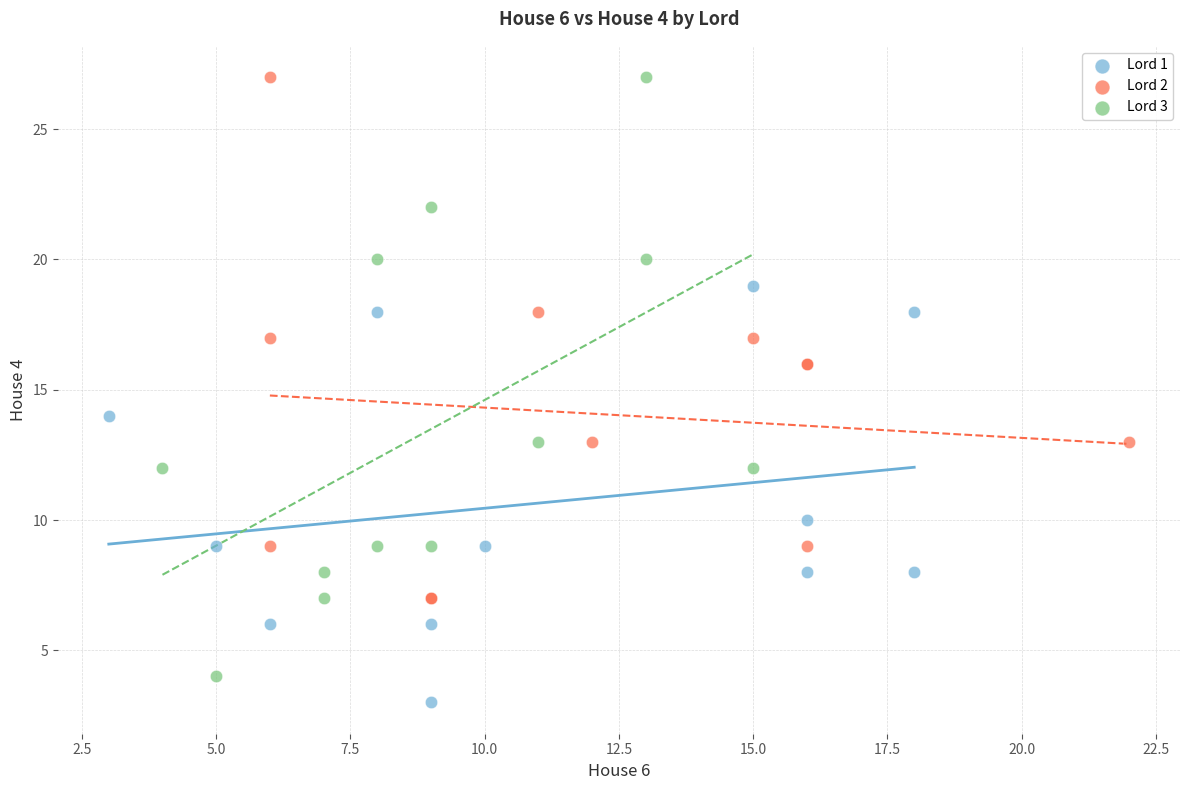

What are all the series names shown in the legend?

Lord 1, Lord 2, Lord 3